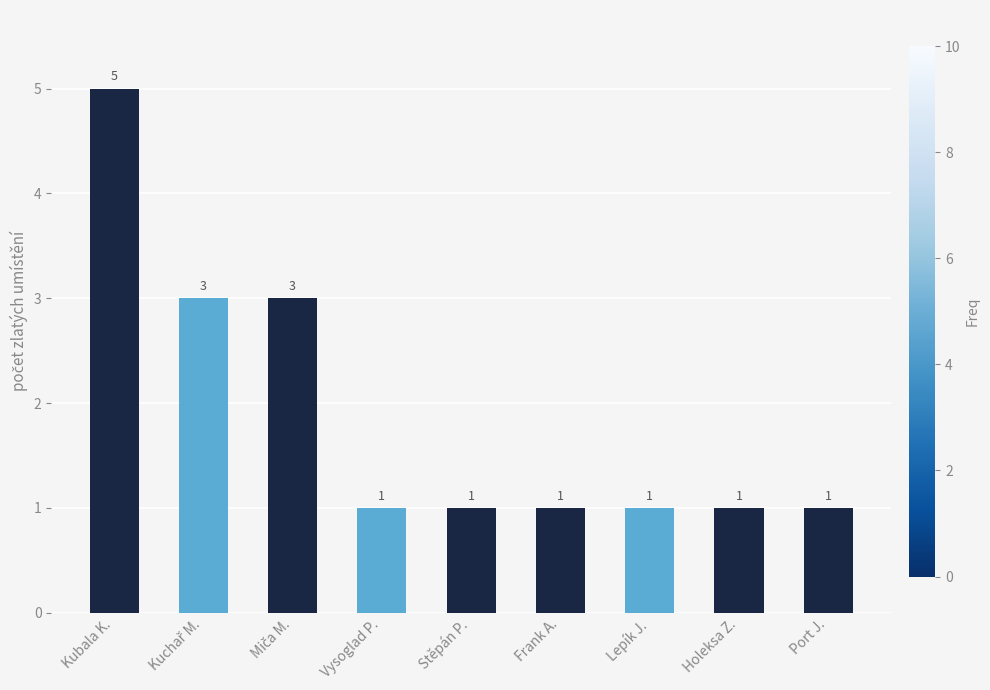

Reading right to left, extract all data points from this chart.

1	1	1	1	1	1	3	3	5